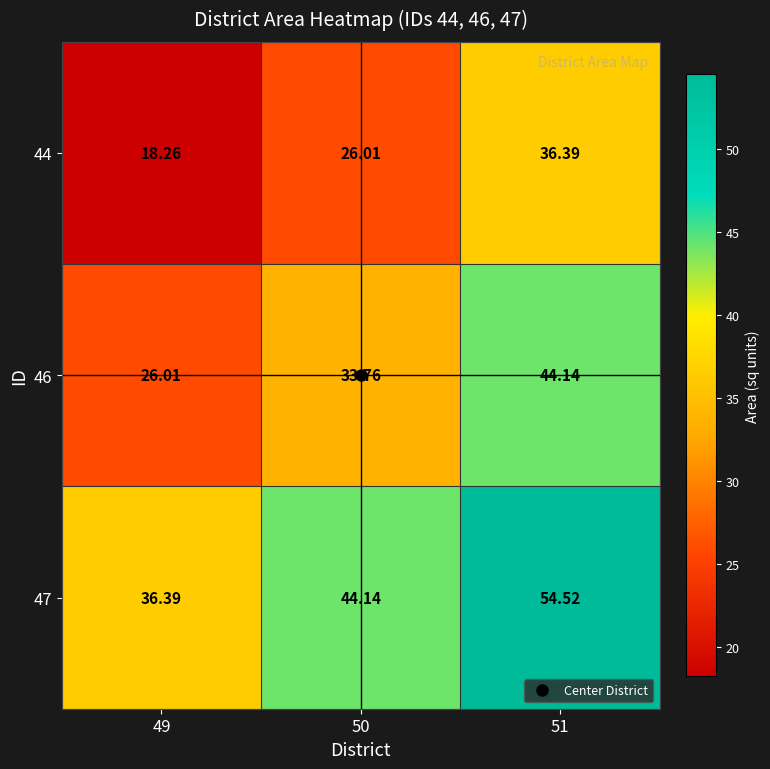

Is the value of 46 at 50 greater than the value of 47 at 51?

No